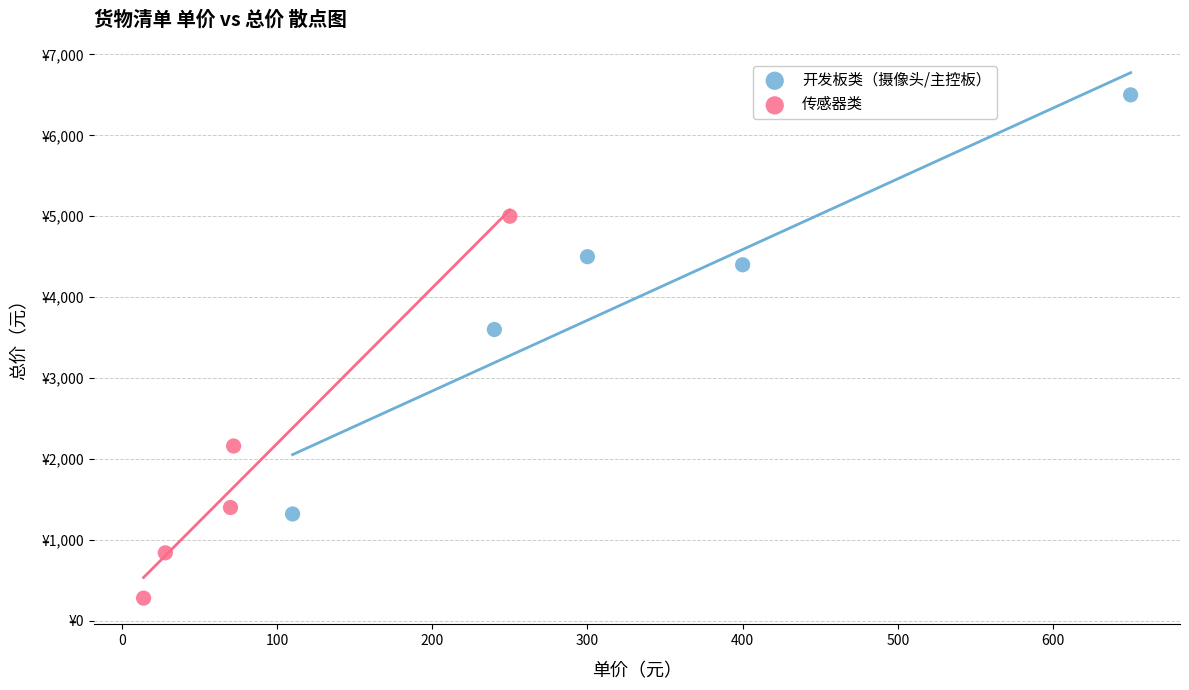

What are all the series names shown in the legend?

开发板类（摄像头/主控板）, 传感器类